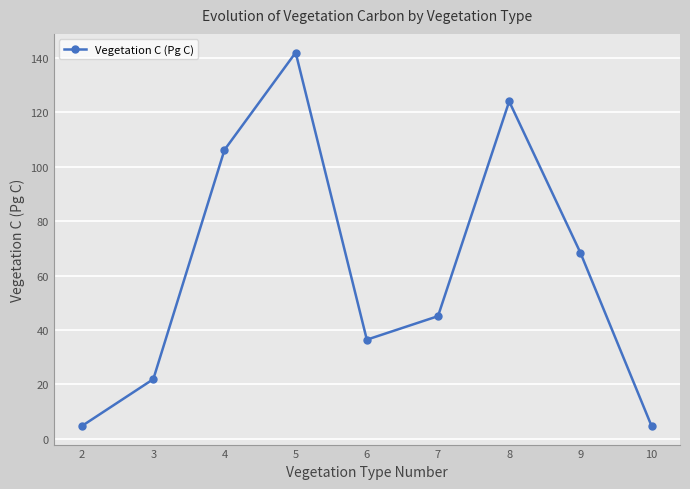

The value at 5 is 142.1. True or false?

True